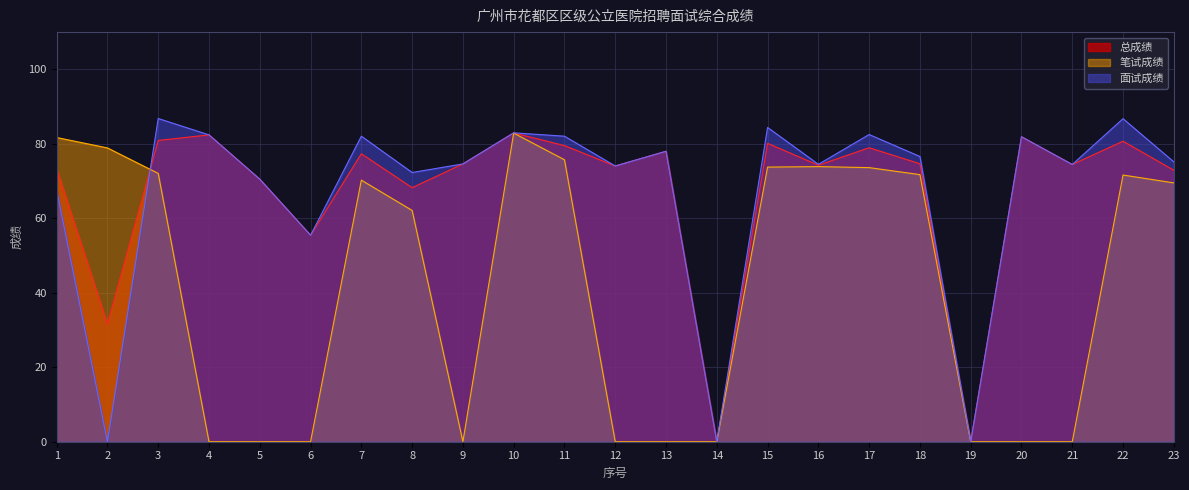

Count the number of categories in the chart.

23